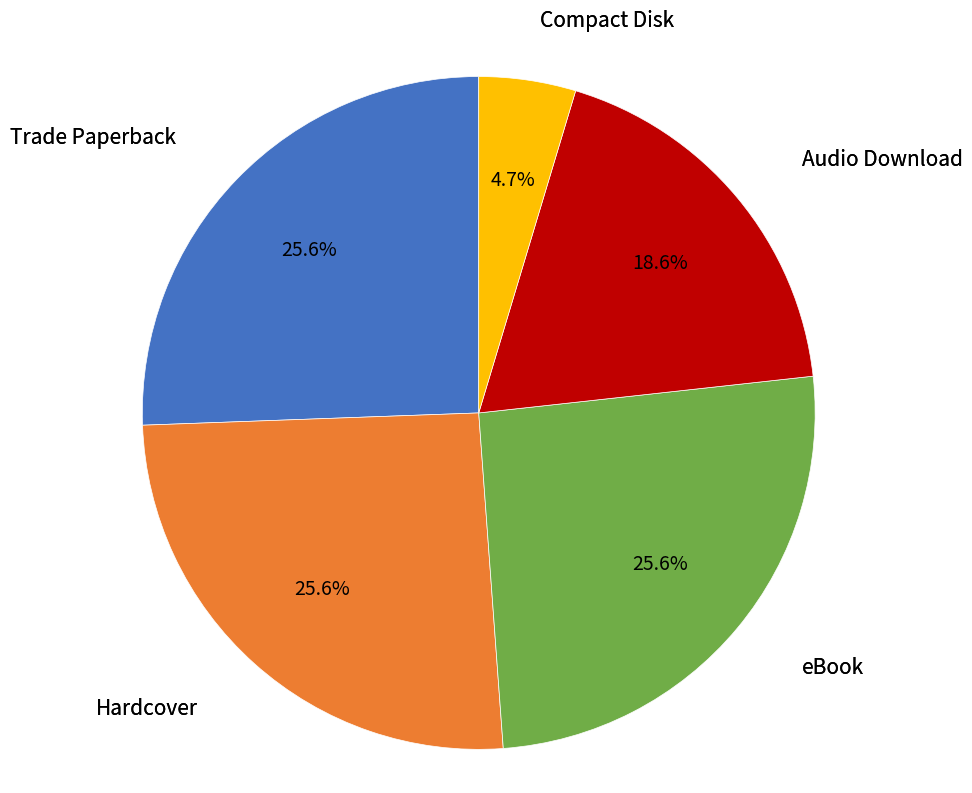

To the nearest percent, what is the average slice percentage?

20%